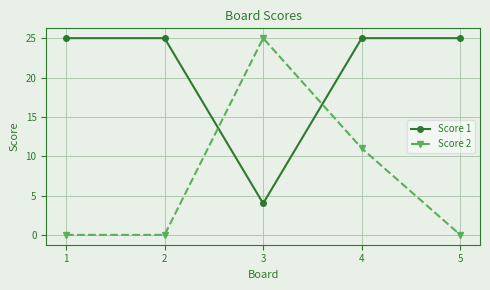

Reading right to left, transcribe all the data shown in this chart.

Score 1: 25	25	4	25	25
Score 2: 0	11	25	0	0